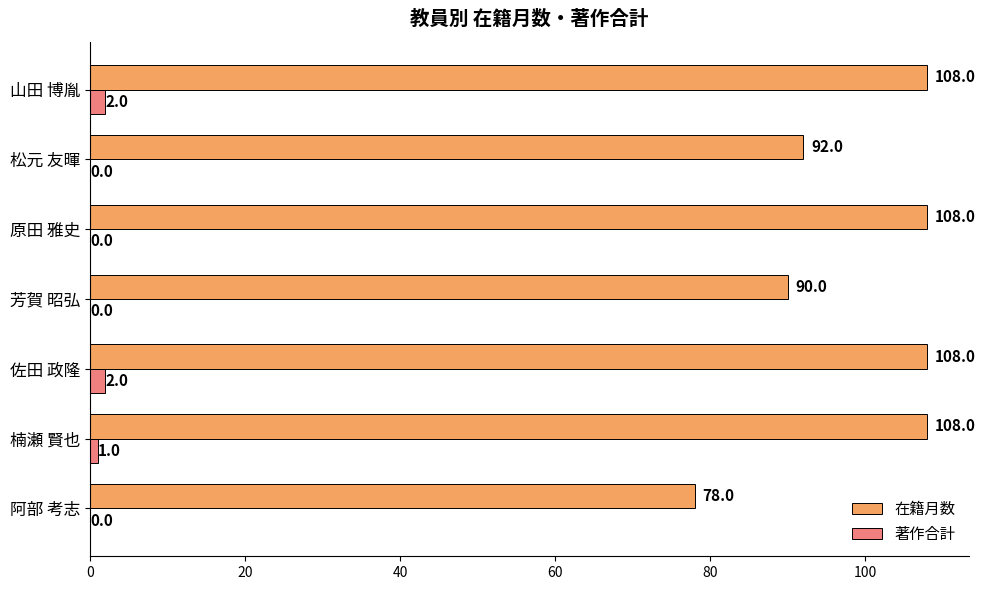

Is it true that 在籍月数 equals 90 at 芳賀 昭弘?

True